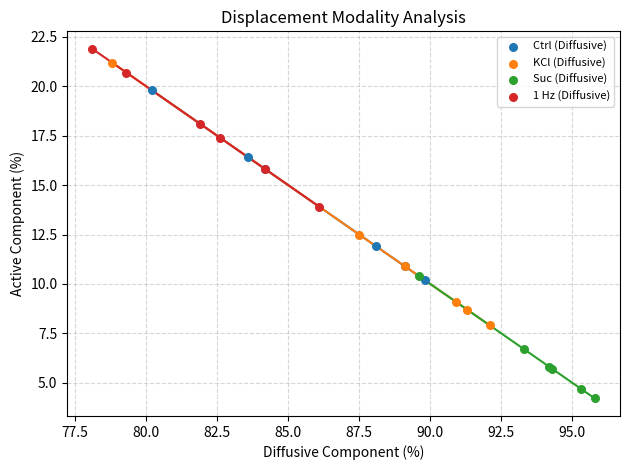

What are all the series names shown in the legend?

Ctrl (Diffusive), KCl (Diffusive), Suc (Diffusive), 1 Hz (Diffusive)